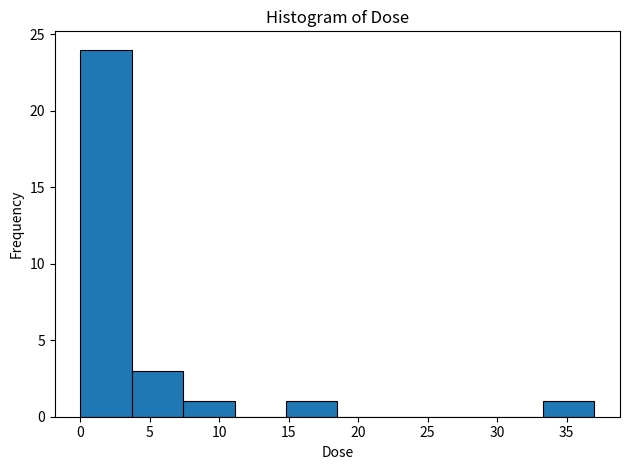

Which range on the x-axis has the tallest bar?

0.0 to 3.5